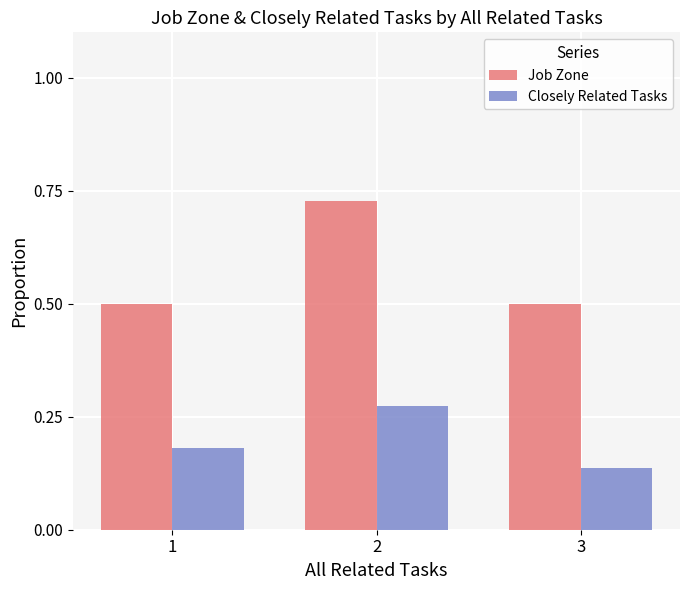

What is the total value across all series at 2?

1.0